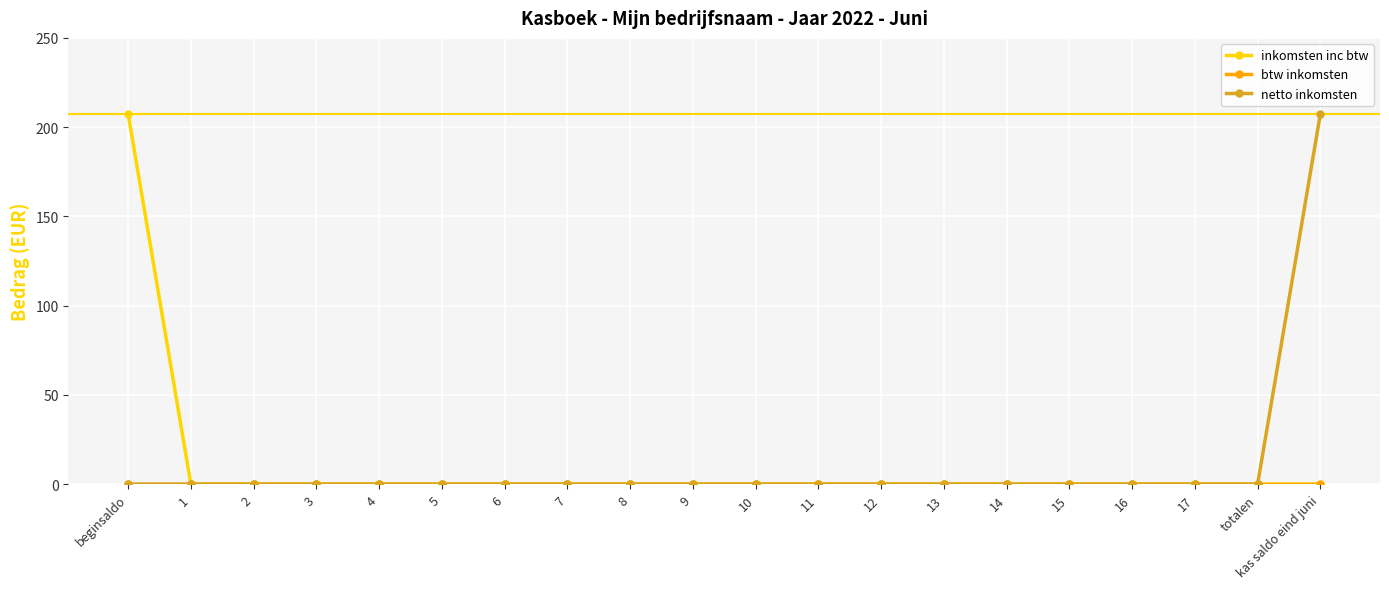

What is the label of the 2nd point from the right?

totalen